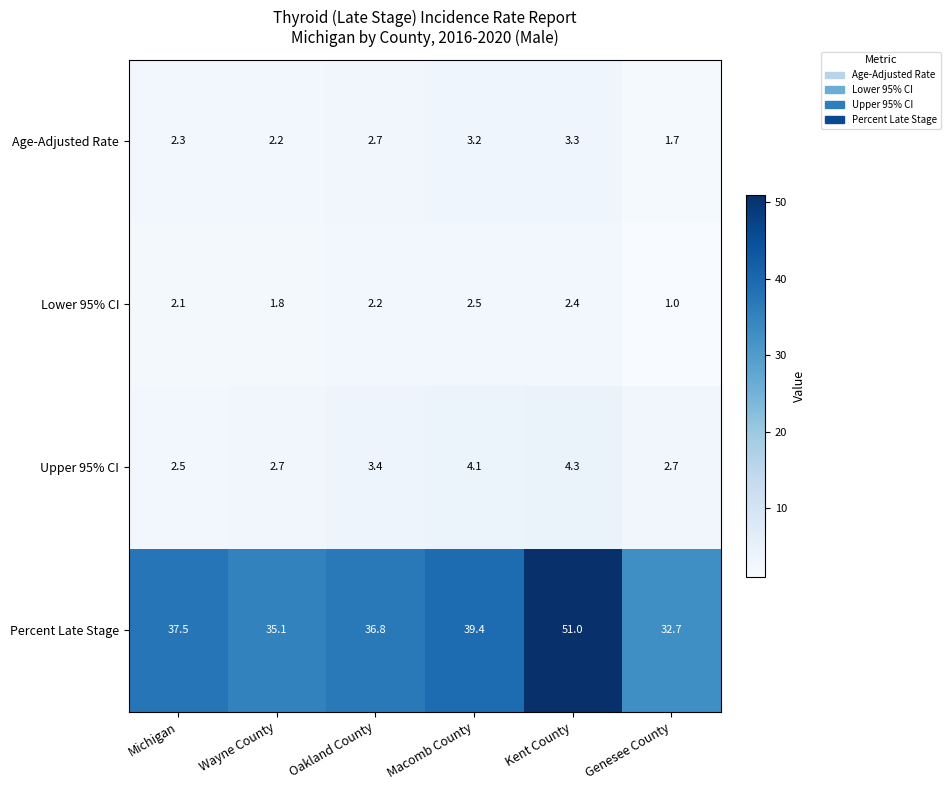

Reading left to right, list all the values displayed in this chart.

Age-Adjusted Rate: Michigan=2.3	Wayne County=2.2	Oakland County=2.7	Macomb County=3.2	Kent County=3.3	Genesee County=1.7
Lower 95% CI: Michigan=2.1	Wayne County=1.8	Oakland County=2.2	Macomb County=2.5	Kent County=2.4	Genesee County=1.0
Upper 95% CI: Michigan=2.5	Wayne County=2.7	Oakland County=3.4	Macomb County=4.1	Kent County=4.3	Genesee County=2.7
Percent Late Stage: Michigan=37.5	Wayne County=35.1	Oakland County=36.8	Macomb County=39.4	Kent County=51.0	Genesee County=32.7